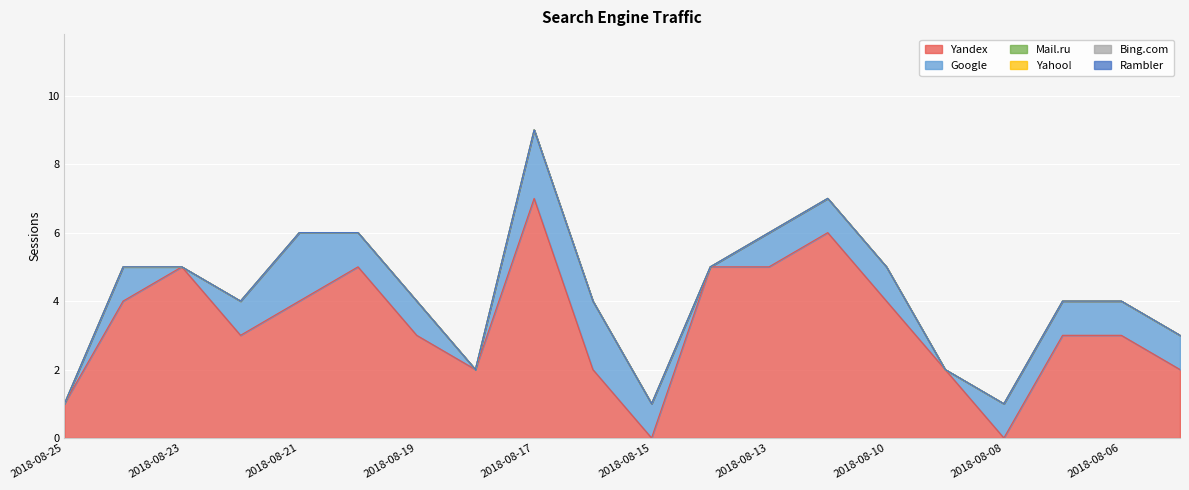

Reading right to left, extract all data points from this chart.

Yandex: 2	3	3	0	2	4	6	5	5	0	2	7	2	3	5	4	3	5	4	1
Google: 1	1	1	1	0	1	1	1	0	1	2	2	0	1	1	2	1	0	1	0
Mail.ru: 0	0	0	0	0	0	0	0	0	0	0	0	0	0	0	0	0	0	0	0
Yahoo!: 0	0	0	0	0	0	0	0	0	0	0	0	0	0	0	0	0	0	0	0
Bing.com: 0	0	0	0	0	0	0	0	0	0	0	0	0	0	0	0	0	0	0	0
Rambler: 0	0	0	0	0	0	0	0	0	0	0	0	0	0	0	0	0	0	0	0